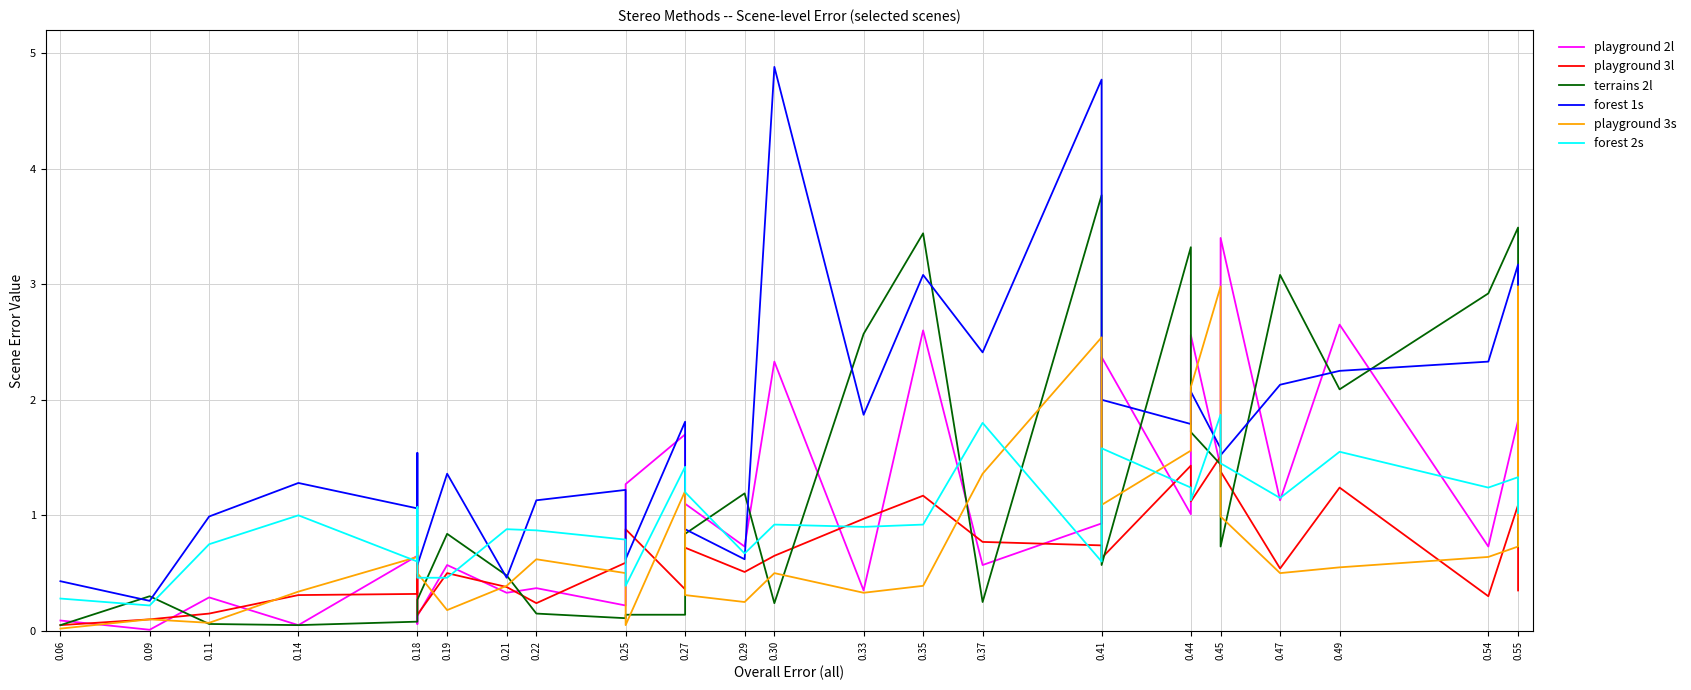

What is the label of the 31st point from the right?

0.06